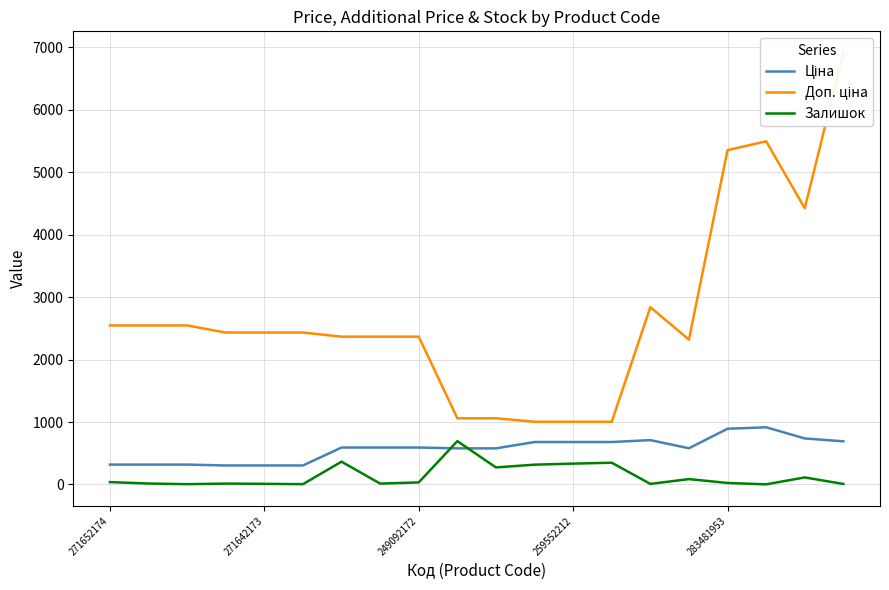

What is the highest value of the Залишок series?

694.0